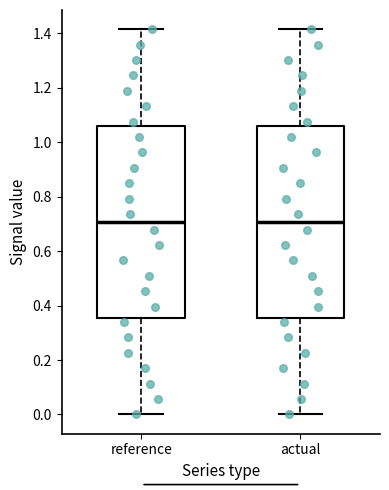

Where is the upper edge of the box for actual on the y-axis? The values are not printed on the chart, so give them approximately, as read against the axis.

1.06